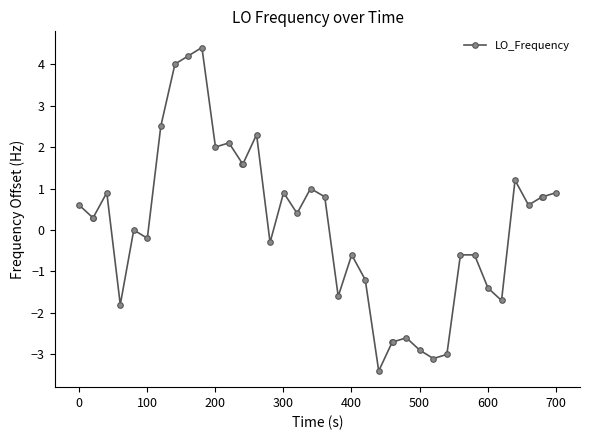

True or false: there are more than 2 points higher than both neighbors.

True